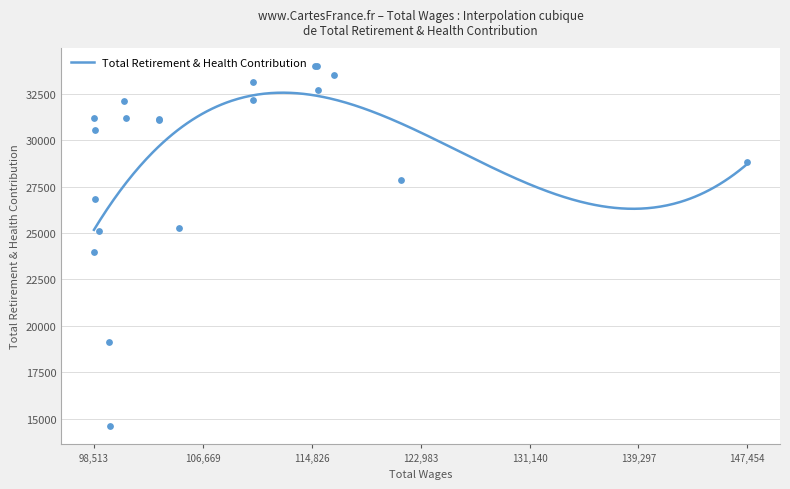

What is the change in value from 2 to 10?

-2388